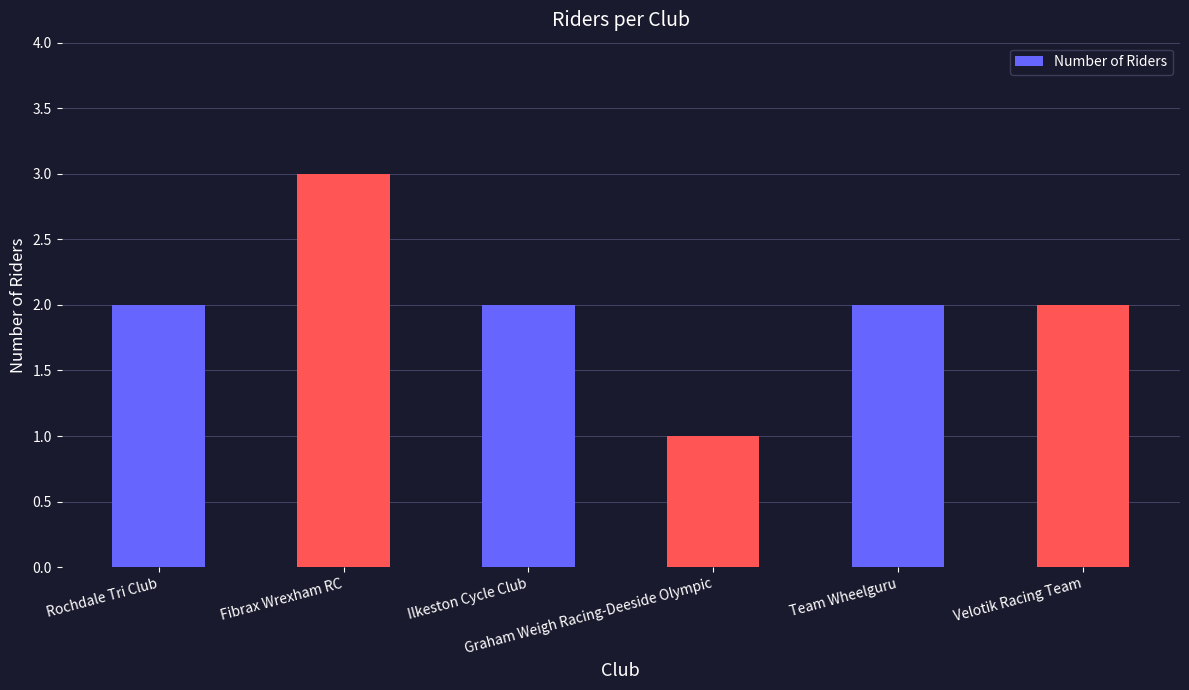

Reading right to left, transcribe all the data shown in this chart.

2	2	1	2	3	2